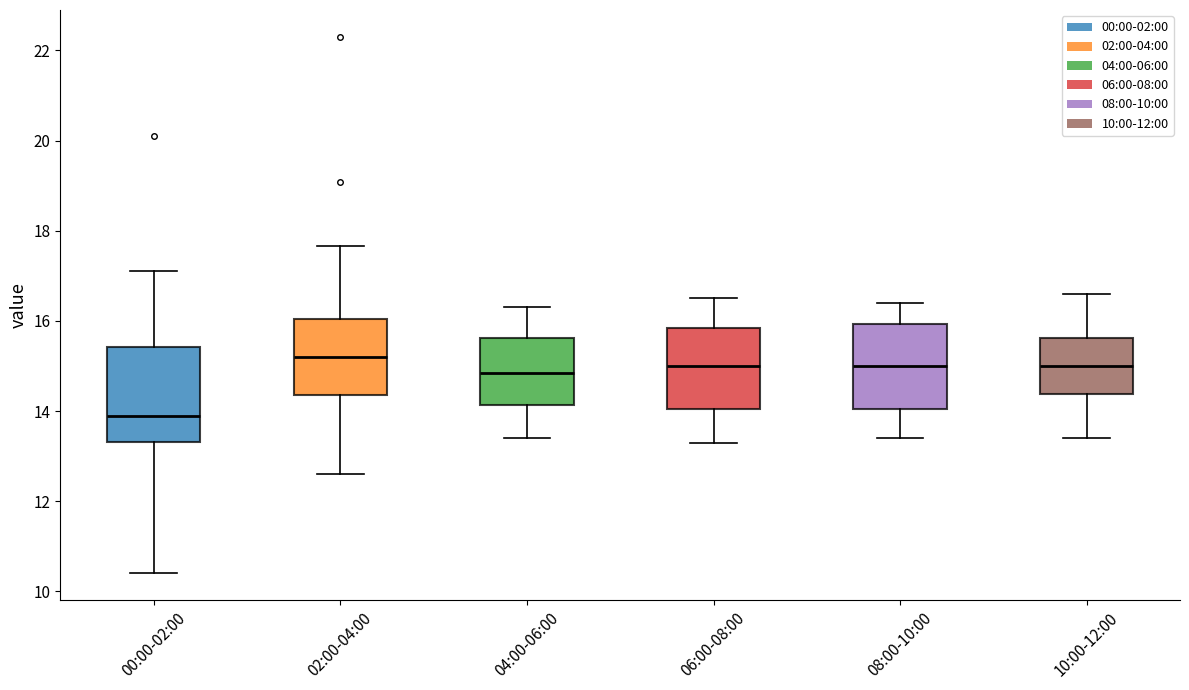

Where is the upper edge of the box for 00:00-02:00 on the y-axis? The values are not printed on the chart, so give them approximately, as read against the axis.

15.4